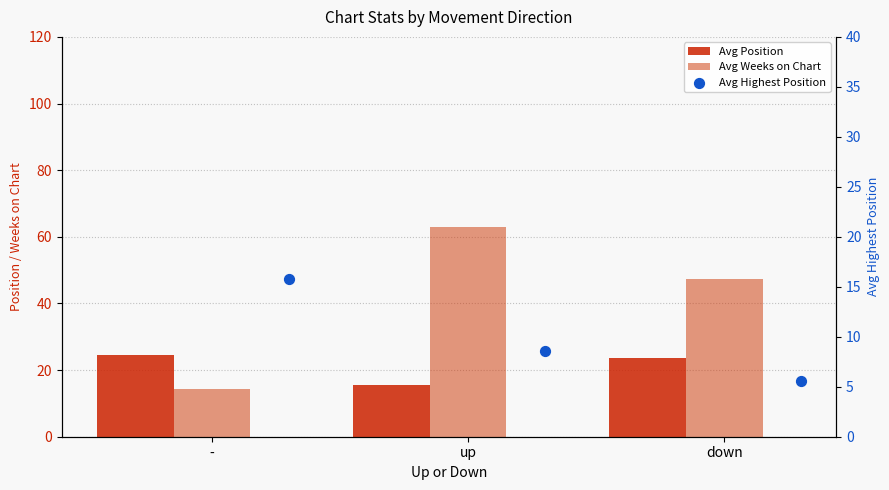

Which series reaches the maximum Y coordinate?

Avg Weeks on Chart